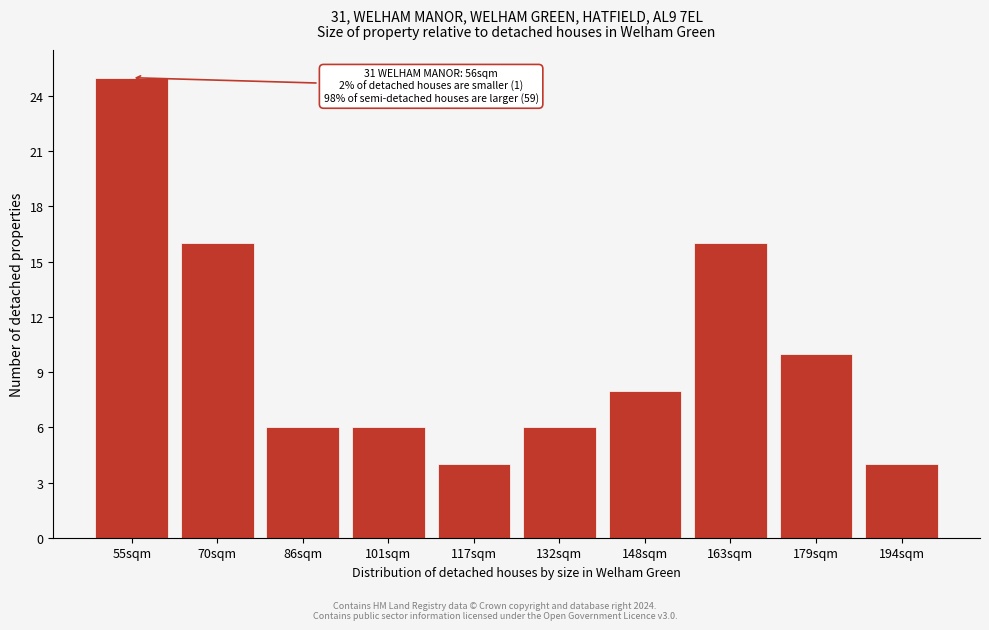

Reading left to right, transcribe all the data shown in this chart.

25	16	6	6	4	6	8	16	10	4